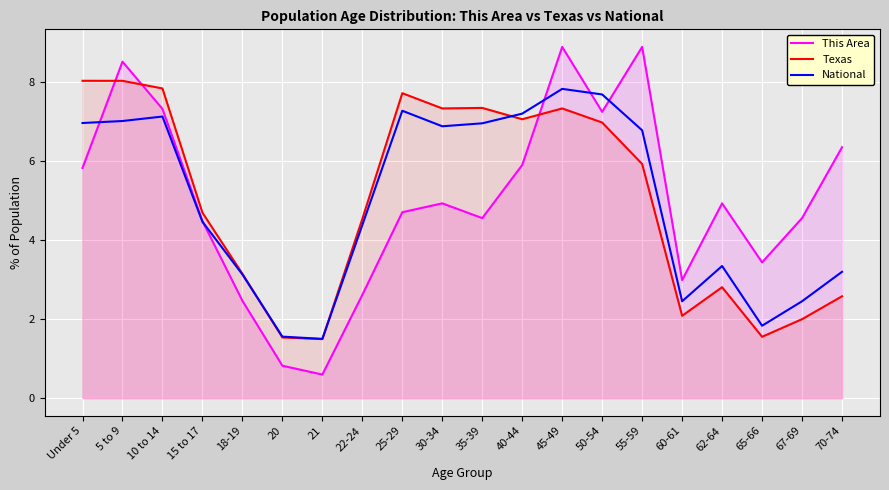

Between which two adjacent categories do This Area and National first intersect?

Under 5 and 5 to 9